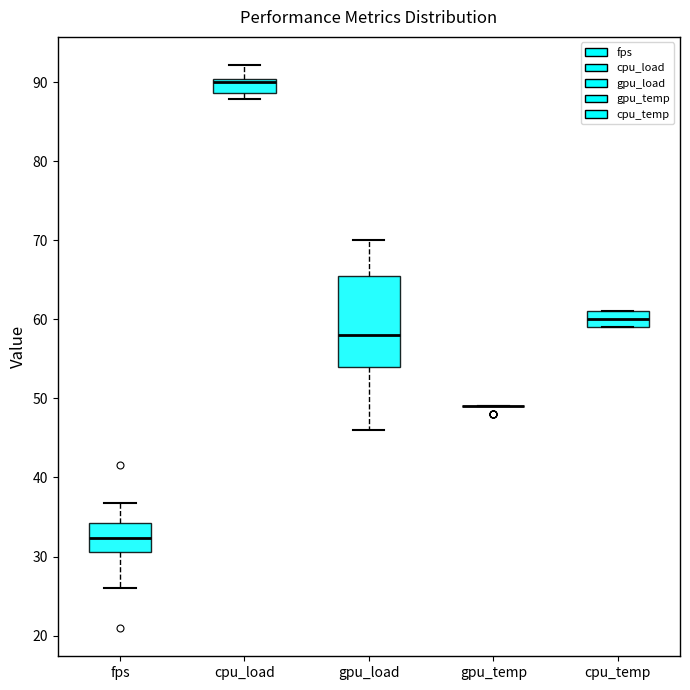

Which box is the tallest, from its lower edge to its upper edge?

gpu_load